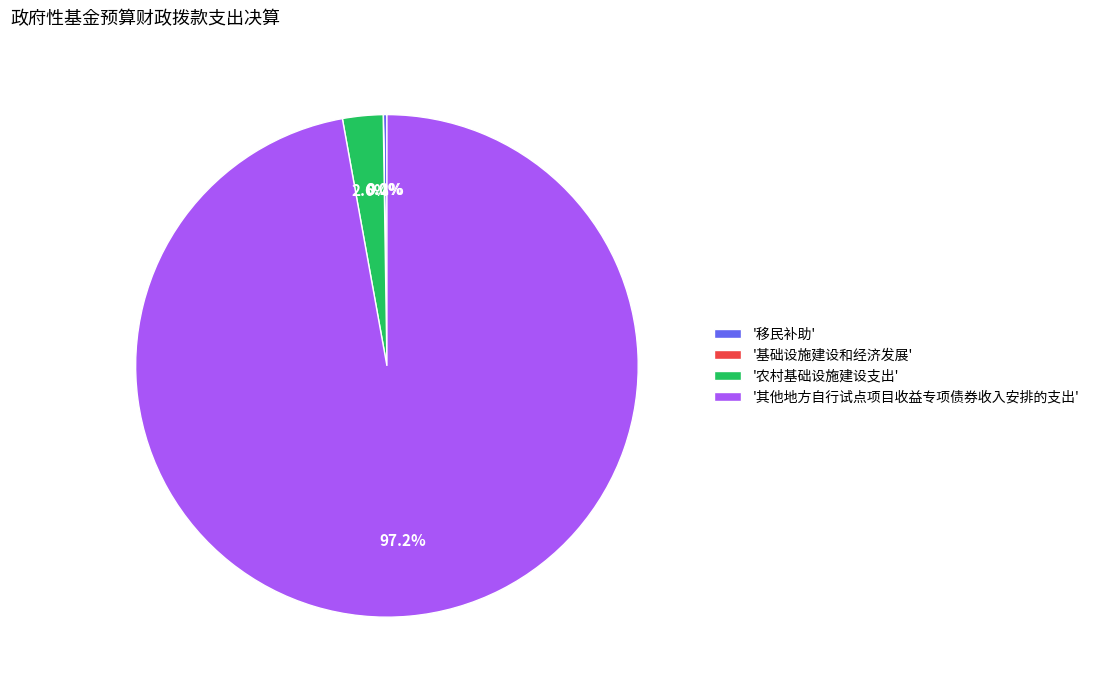

Does any single category account for the majority?

Yes